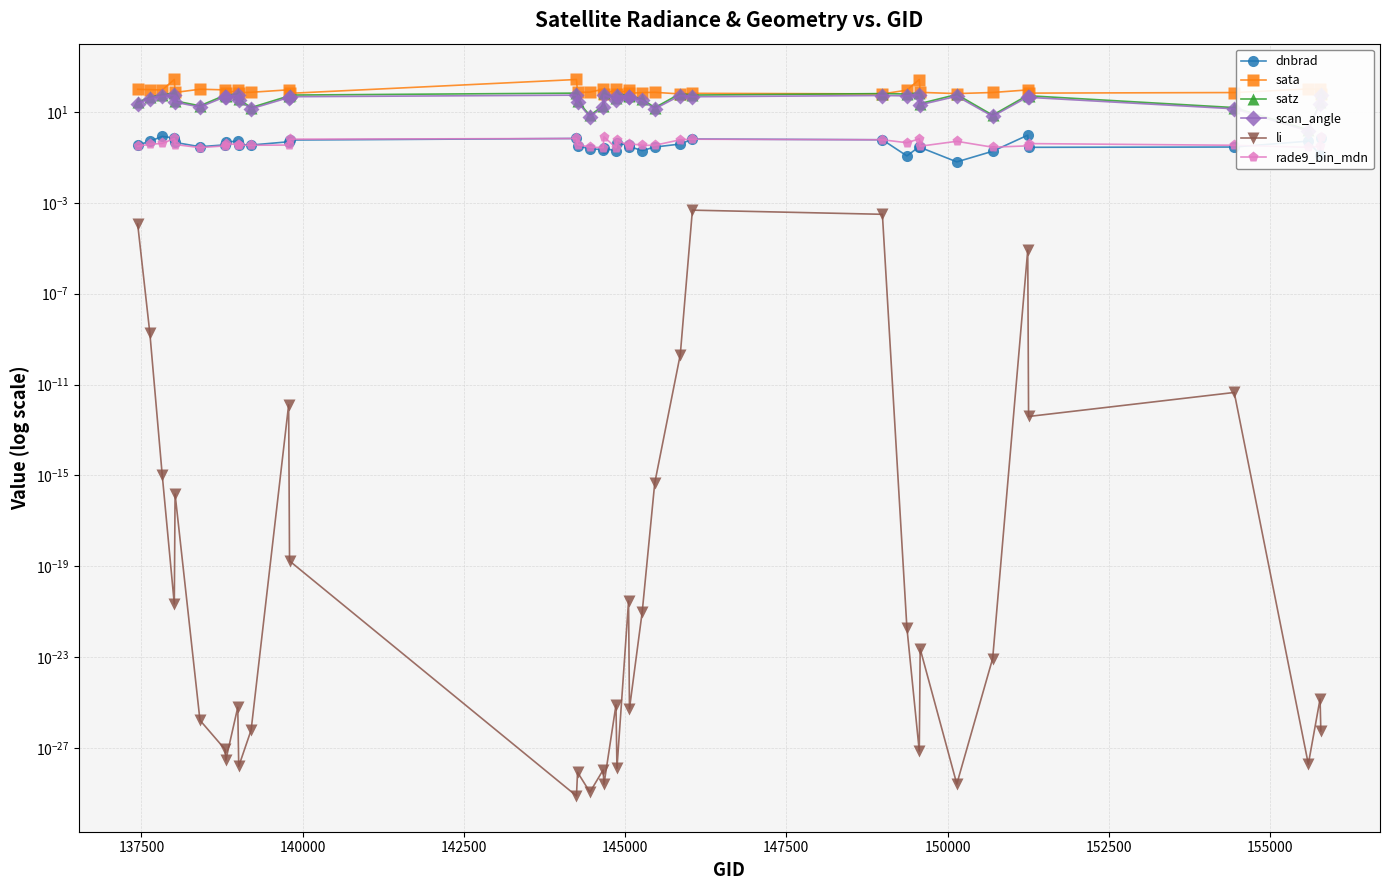

How many rade9_bin_mdn values are between 0 and 1?

38